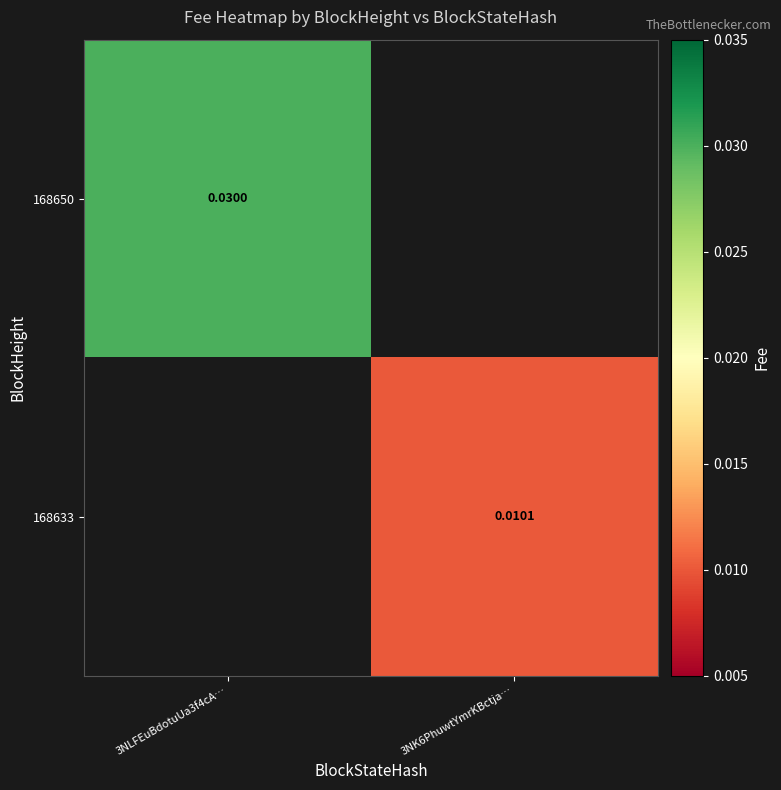

List the series in order of their peak value, highest first.

168650, 168633